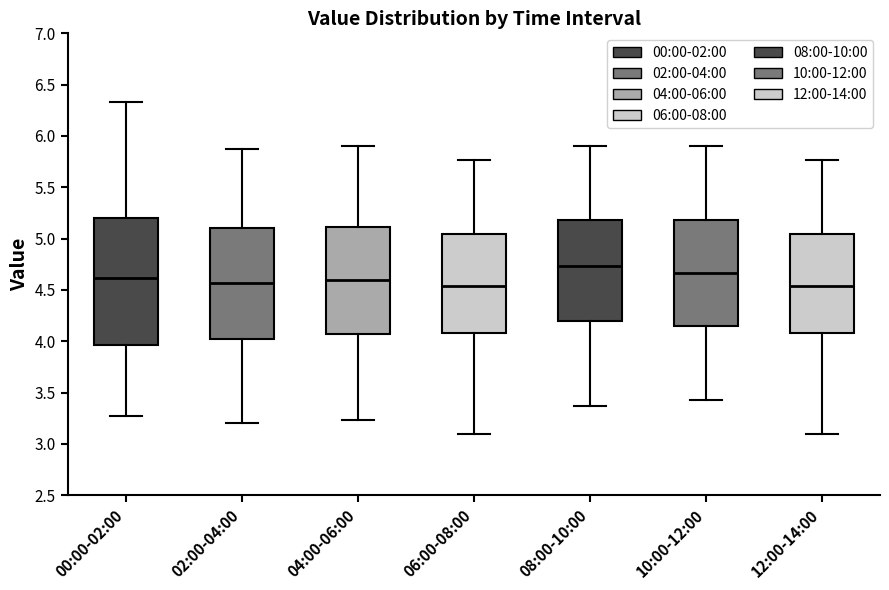

Reading left to right, transcribe this box plot: for each box, give where its median line is, the range the box spans, and where its two whiskers end, as read against the y-axis. The values are not printed on the chart, so give them approximately, as read against the axis.

00:00-02:00: median 4.60, box 3.95 to 5.20, whiskers 3.25 to 6.35
02:00-04:00: median 4.55, box 4.00 to 5.10, whiskers 3.20 to 5.85
04:00-06:00: median 4.60, box 4.05 to 5.10, whiskers 3.25 to 5.90
06:00-08:00: median 4.55, box 4.10 to 5.05, whiskers 3.10 to 5.75
08:00-10:00: median 4.75, box 4.20 to 5.20, whiskers 3.35 to 5.90
10:00-12:00: median 4.65, box 4.15 to 5.20, whiskers 3.45 to 5.90
12:00-14:00: median 4.55, box 4.10 to 5.05, whiskers 3.10 to 5.75